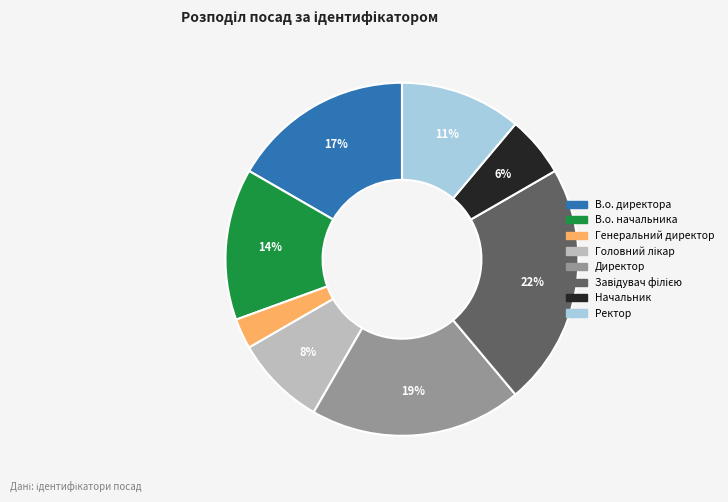

Is there a majority slice in this chart?

No